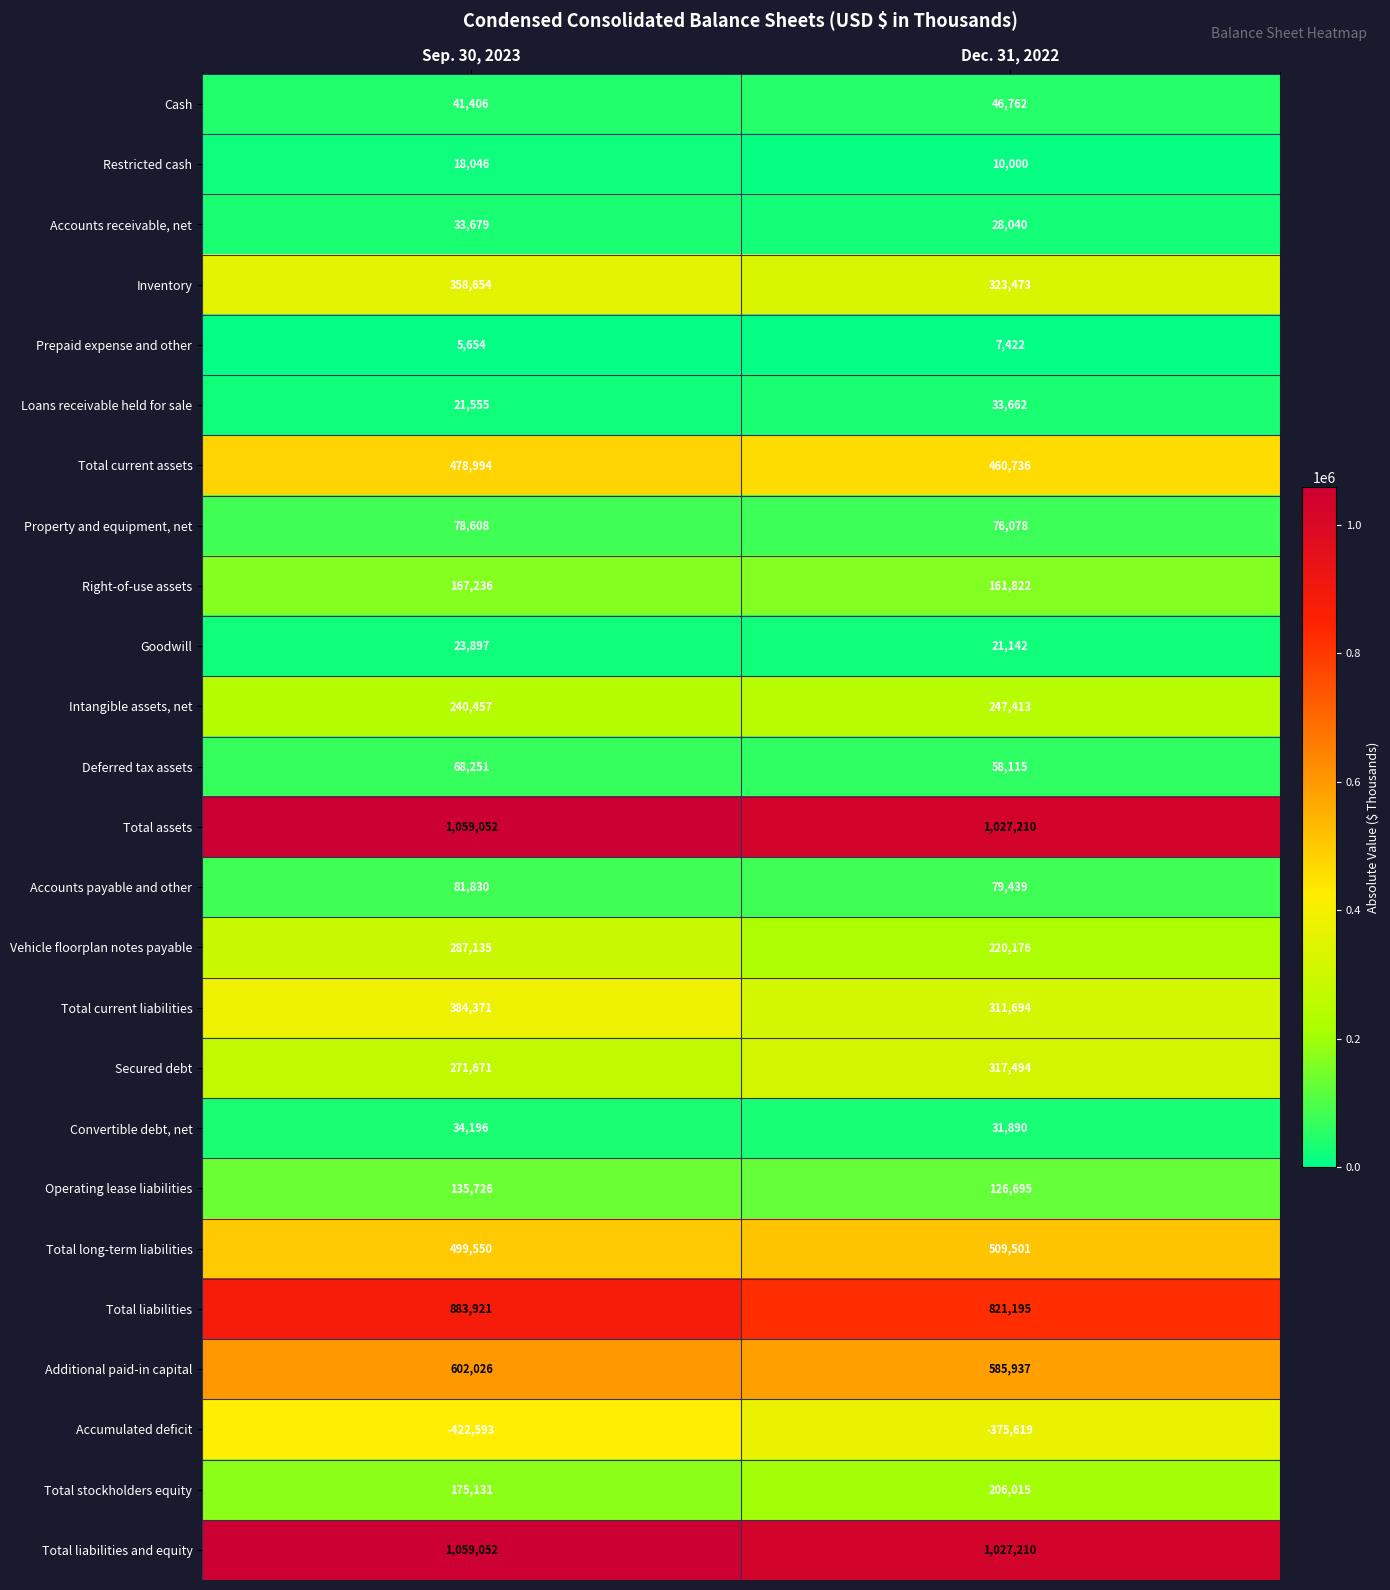

What is the approximate value of Secured debt at Dec. 31, 2022, to the nearest 10?

317490